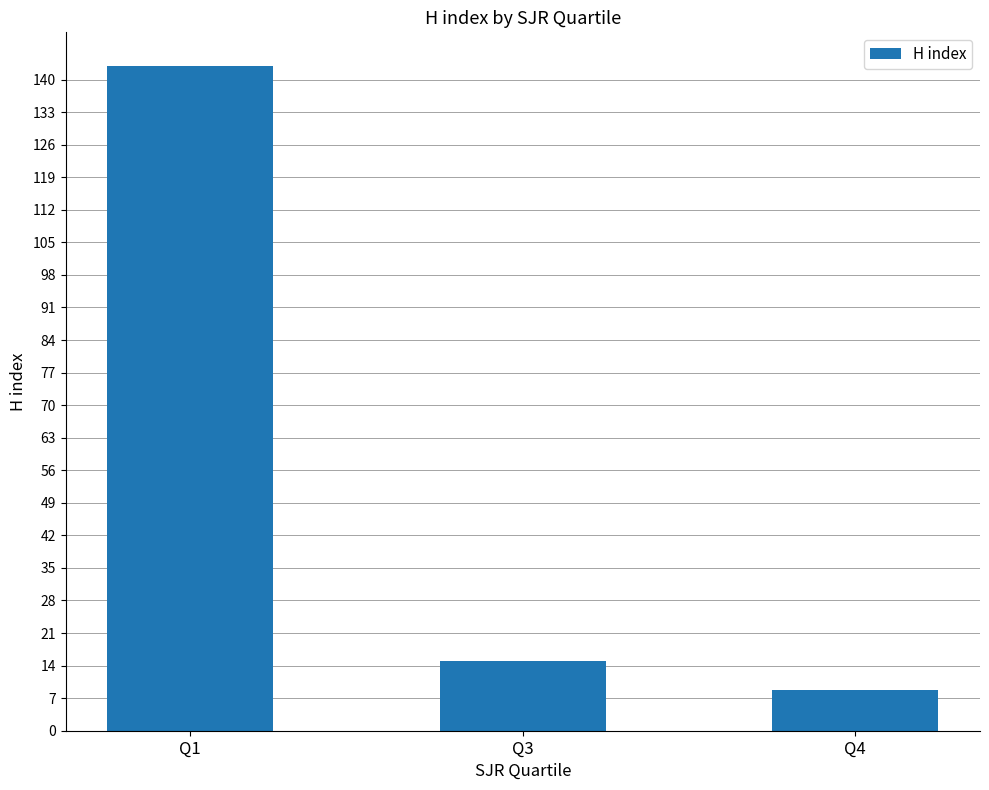

Rank the categories by value from lowest to highest.

Q4, Q3, Q1